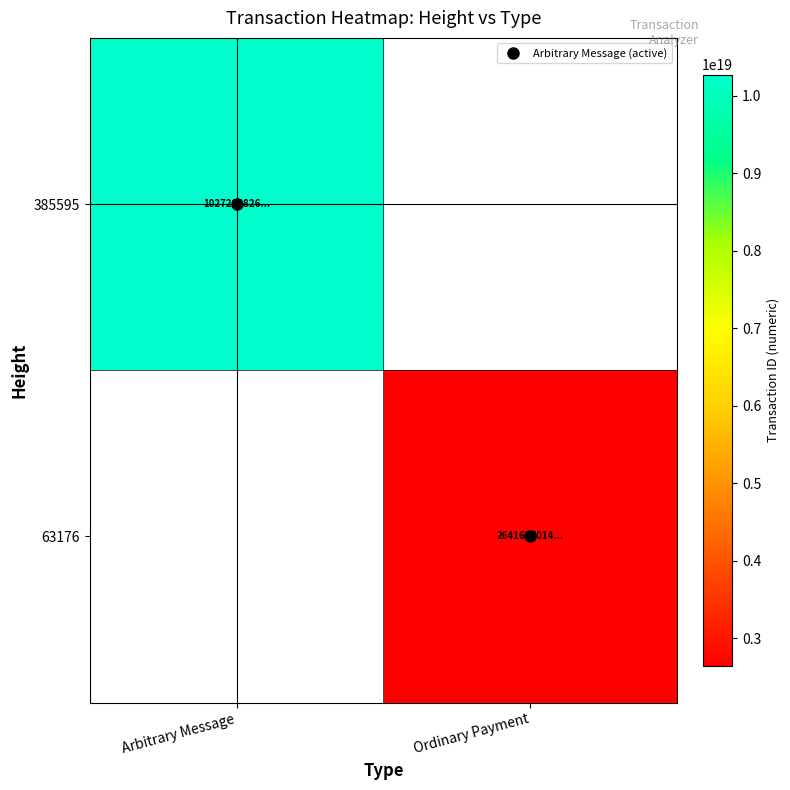

How many series are shown in this chart?

2